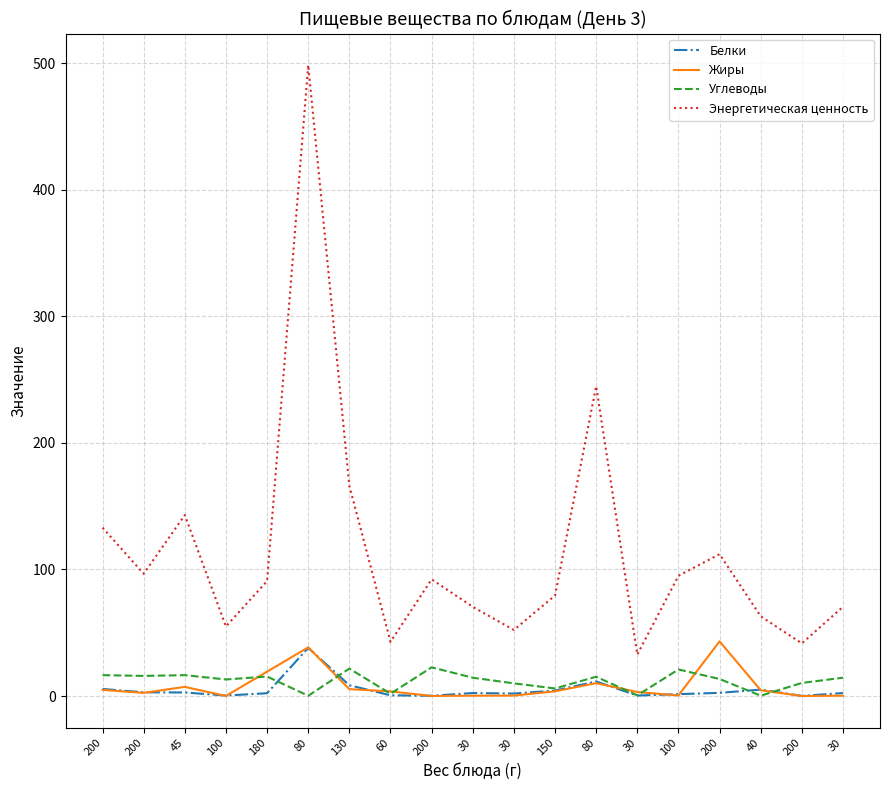

What is the label of the 11th point from the right?

200